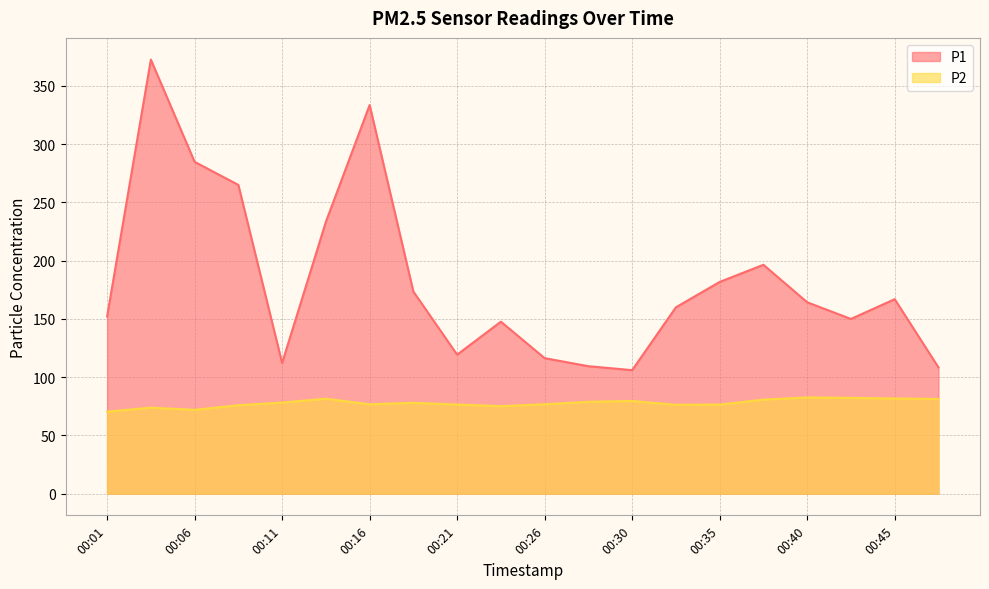

What is the difference between the P2 values at 00:33 and 00:01?

5.9